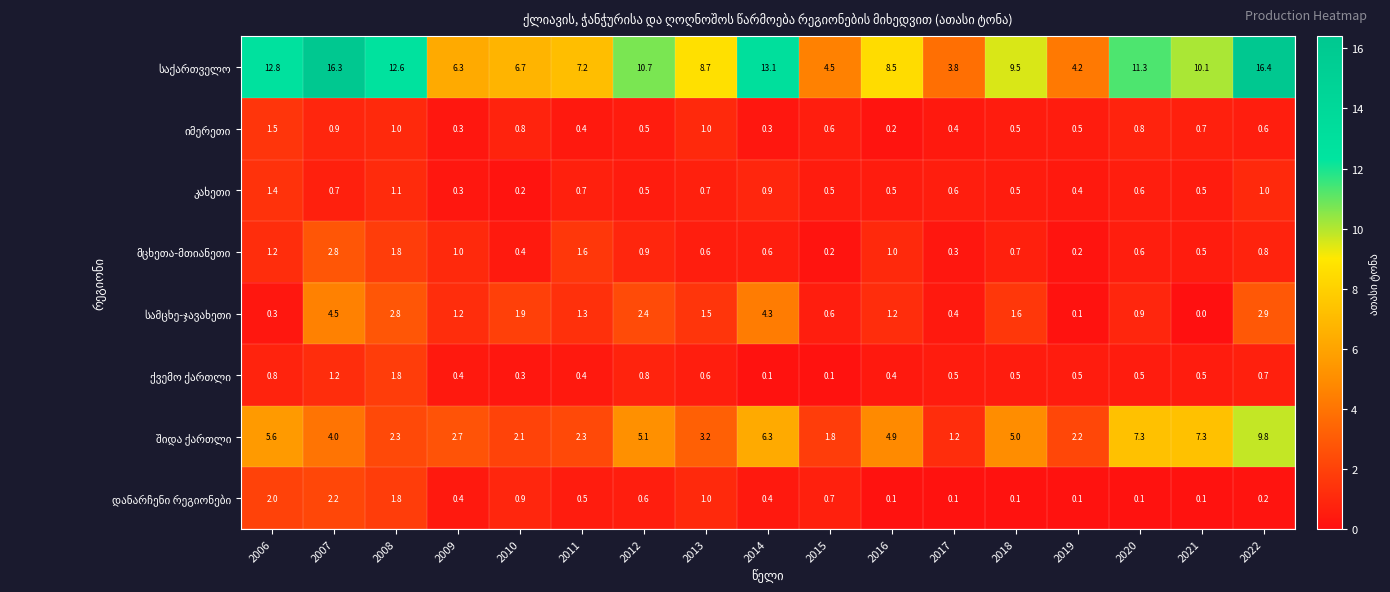

What is the difference between the highest and lowest values at 2021?

10.1